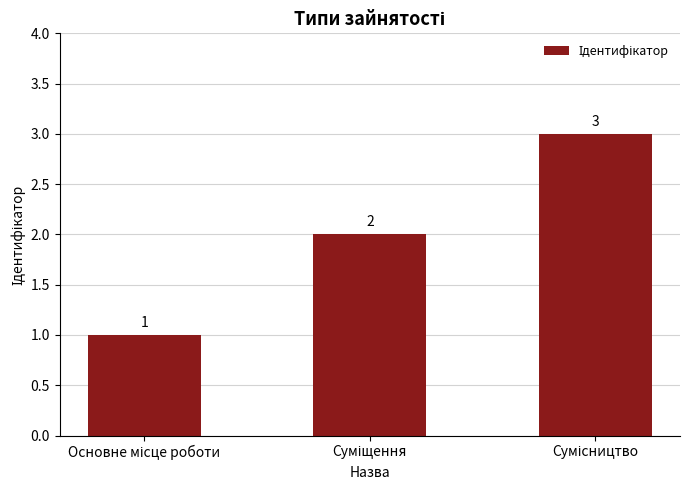

What is the value of the 3rd bar from the left?

3